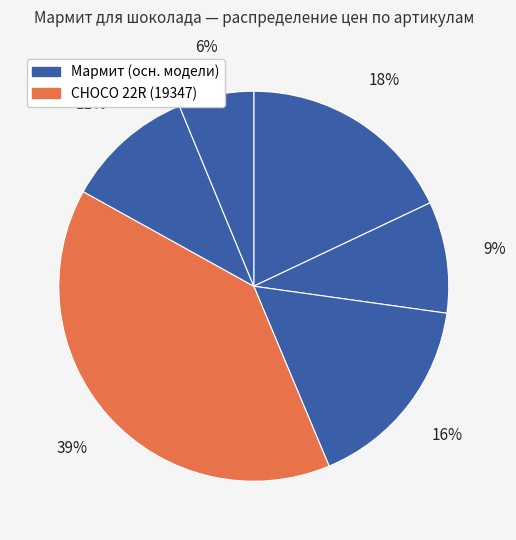

Rank the categories by value from lowest to highest.

1062072, 19293, 27309, 19294, 14305, 19347